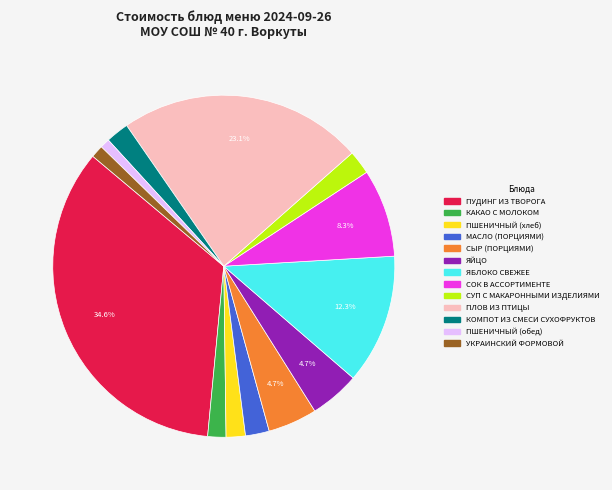

To the nearest percent, what is the average slice percentage?

8%